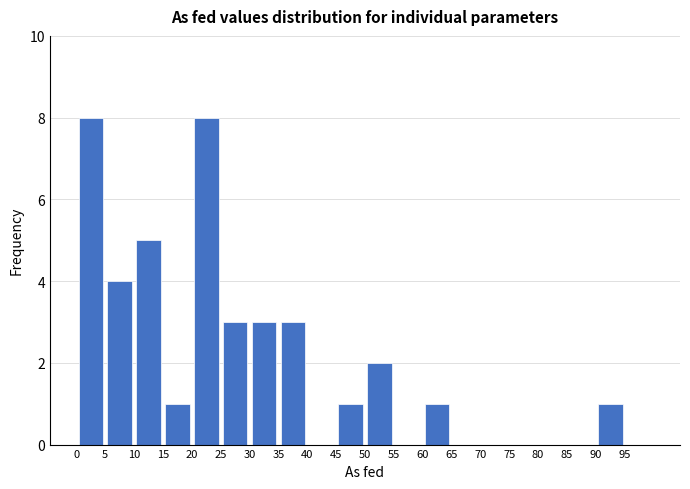

Reading left to right, list every bar in this chart as the range it spans on the x-axis followed by its height. The values are not printed on the chart, so give them approximately, as read against the axis.

0 to 5: 8
5 to 10: 4
10 to 15: 5
15 to 20: 1
20 to 25: 8
25 to 30: 3
30 to 35: 3
35 to 40: 3
40 to 45: 0
45 to 50: 1
50 to 55: 2
55 to 60: 0
60 to 65: 1
65 to 70: 0
70 to 75: 0
75 to 80: 0
80 to 85: 0
85 to 90: 0
90 to 95: 1
95 to 100: 0